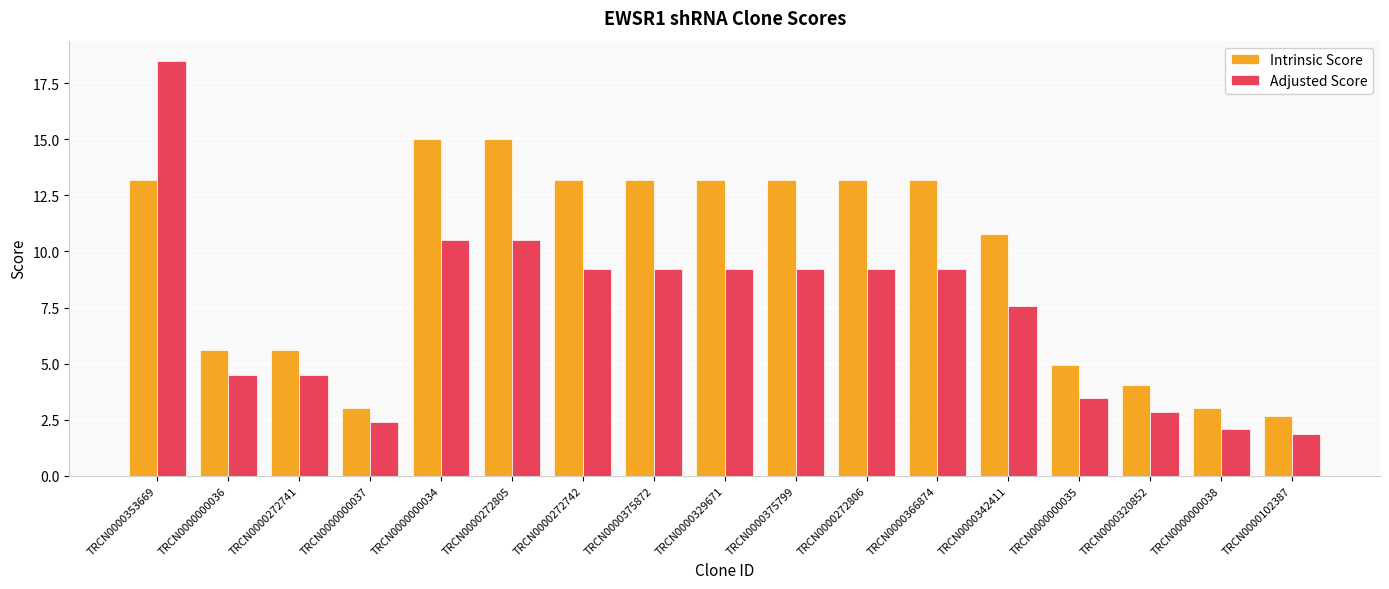

Is the value of Adjusted Score at TRCN0000000035 greater than the value of Intrinsic Score at TRCN0000272741?

No